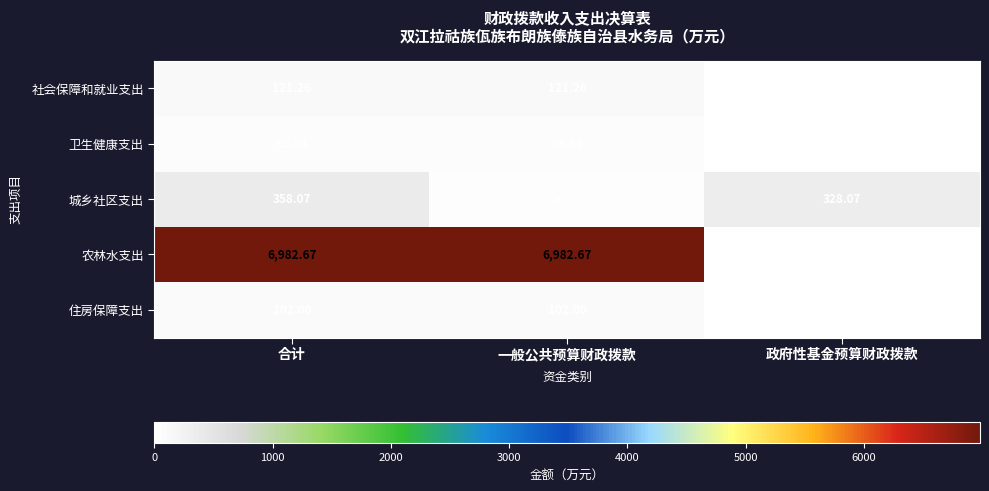

At which label does 城乡社区支出 reach its peak?

合计